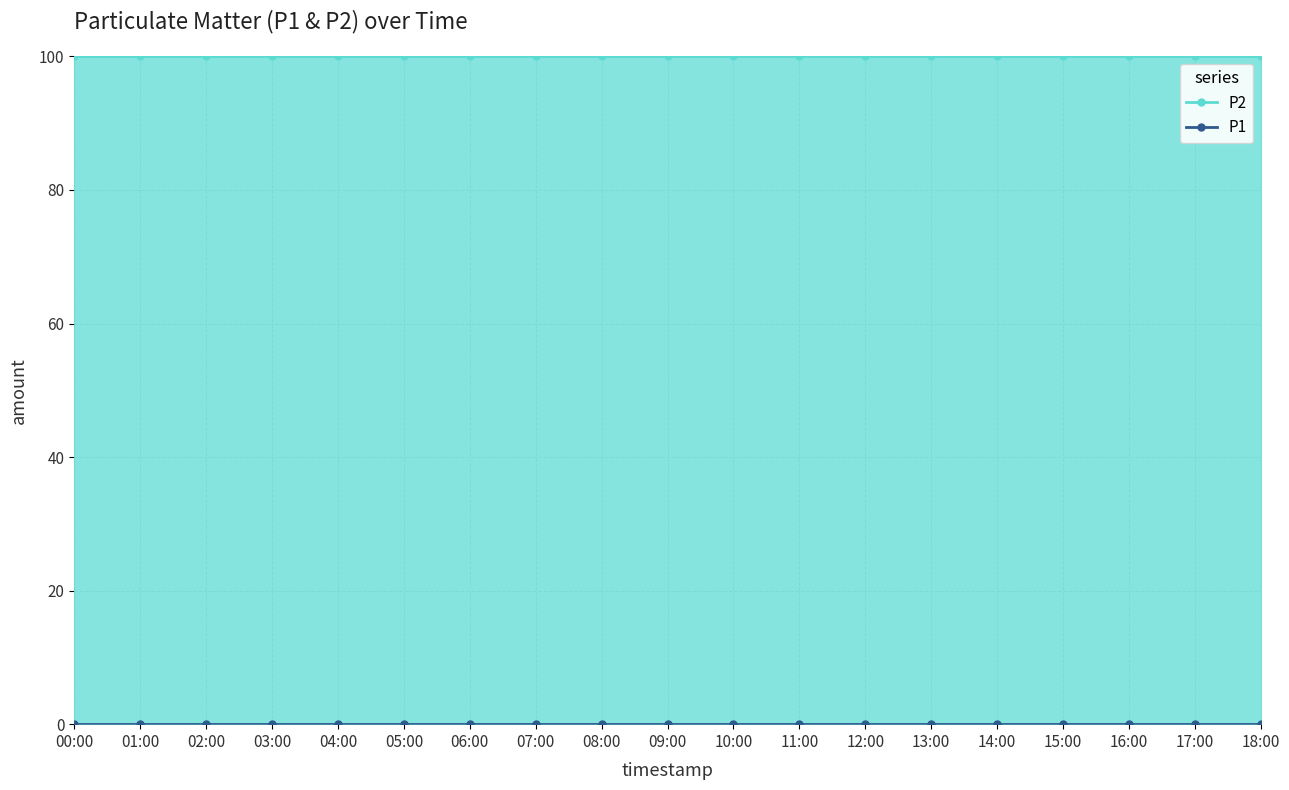

The value of P2 at 12:00 is 170. True or false?

False